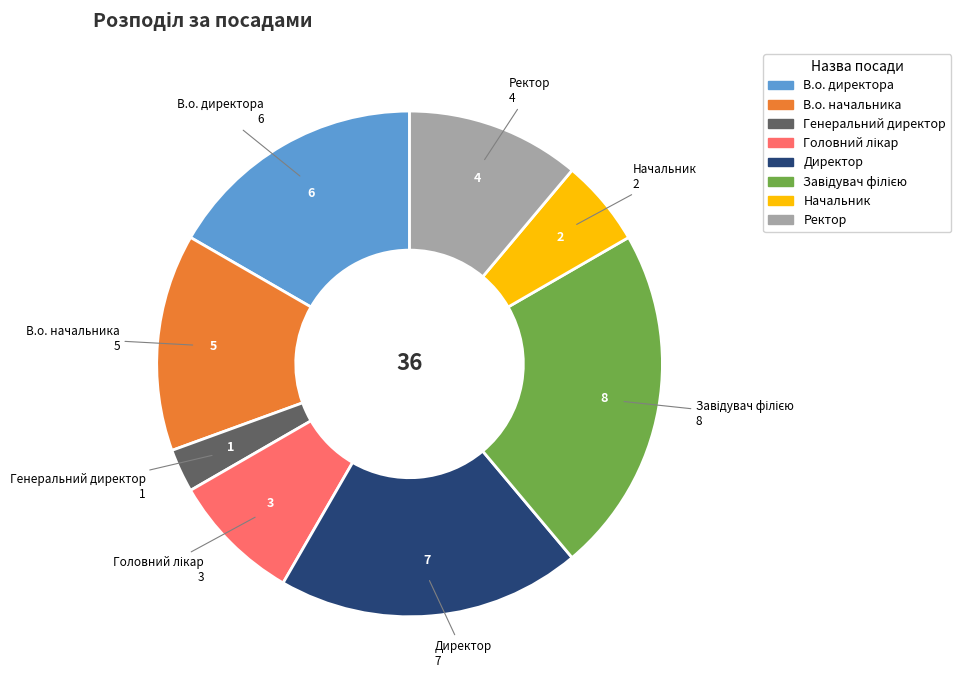

Is there any slice that represents more than half of the pie?

No